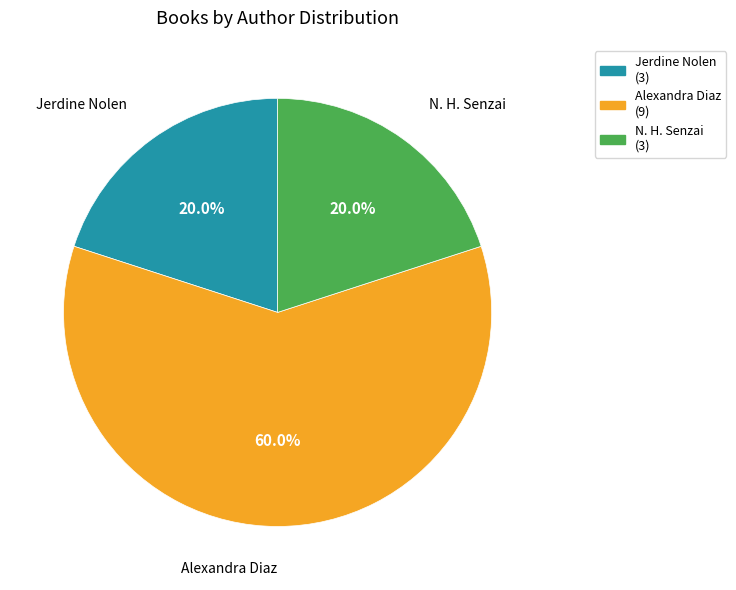

How many slices are in this pie chart?

3